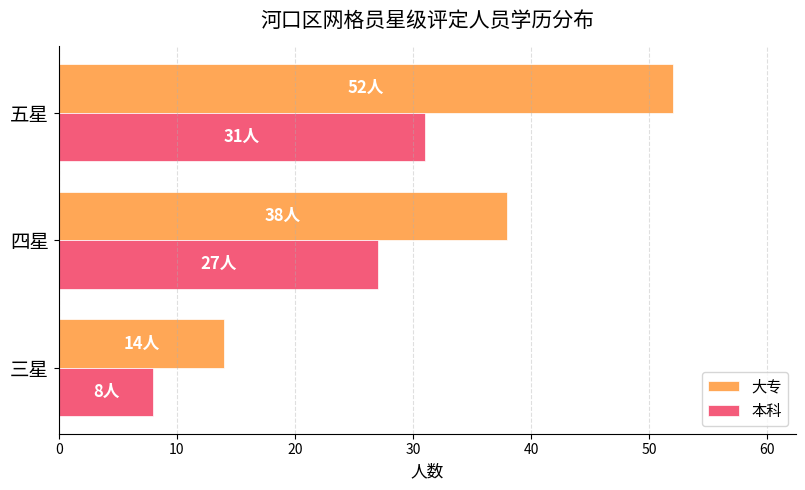

The 大专 series shows 74 at 五星. True or false?

False